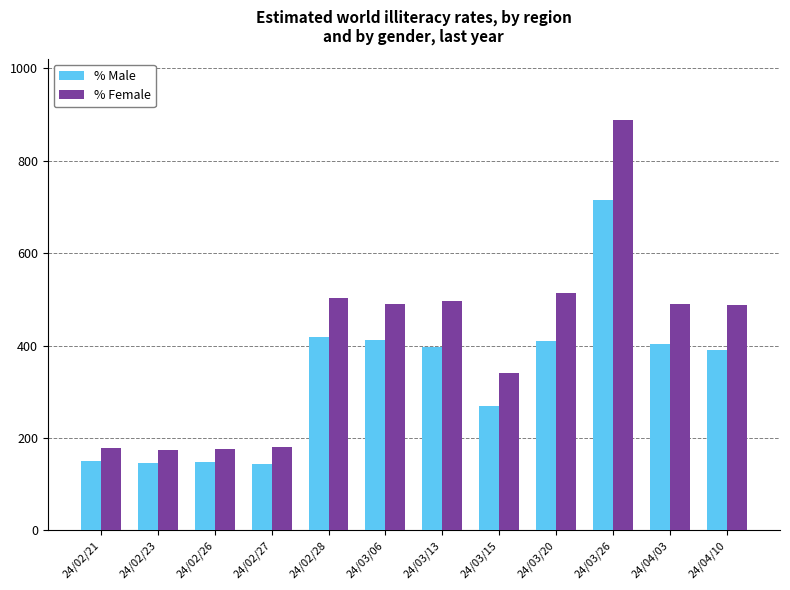

At which label is % Male closest to 430?

24/02/28